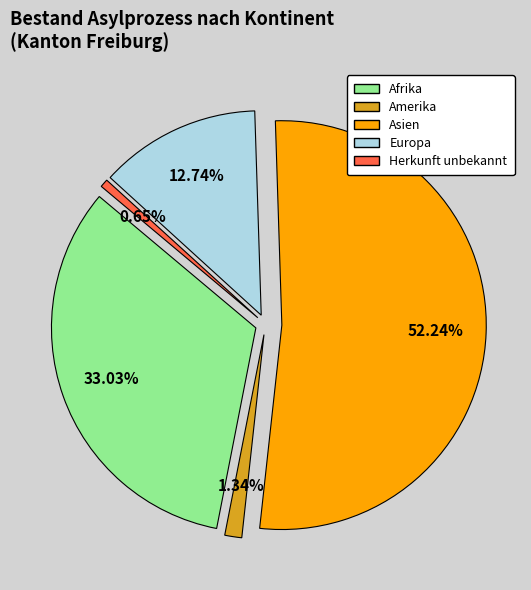

The Amerika slice represents 11% of the pie. True or false?

False